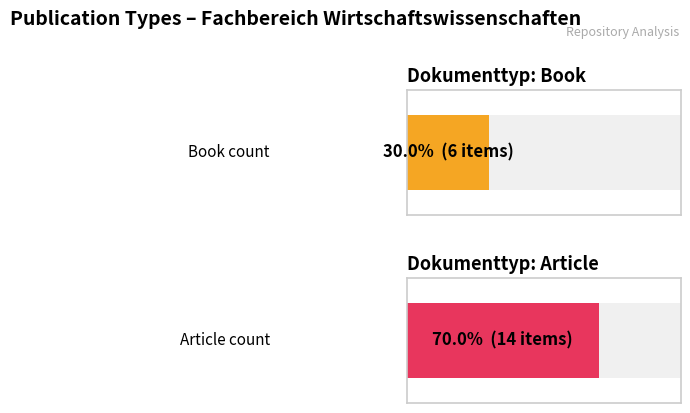

Rank the categories by Book value from lowest to highest.

Book, Article